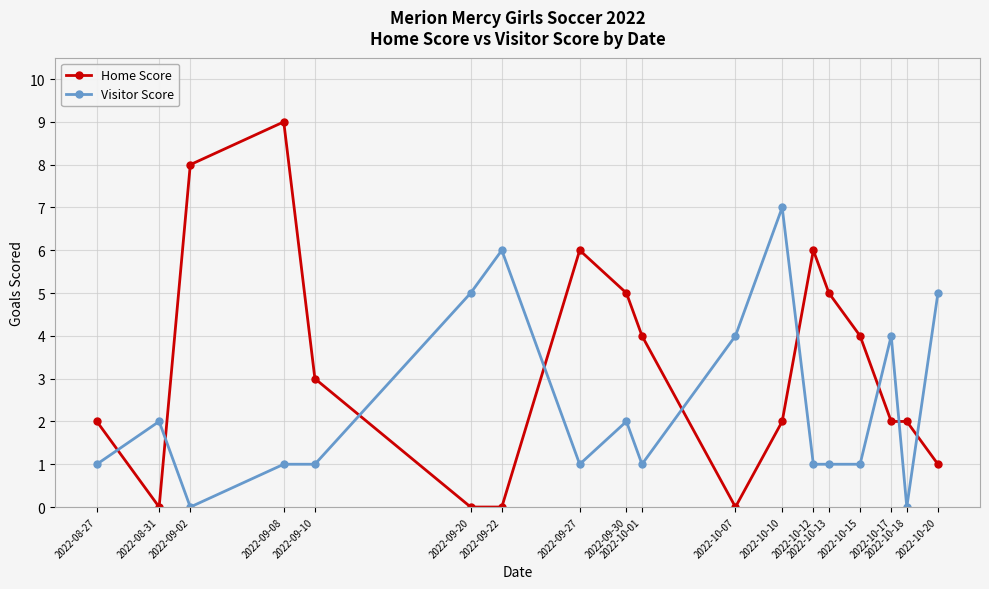

What is the difference between the highest and lowest values at 2022-10-07?

4